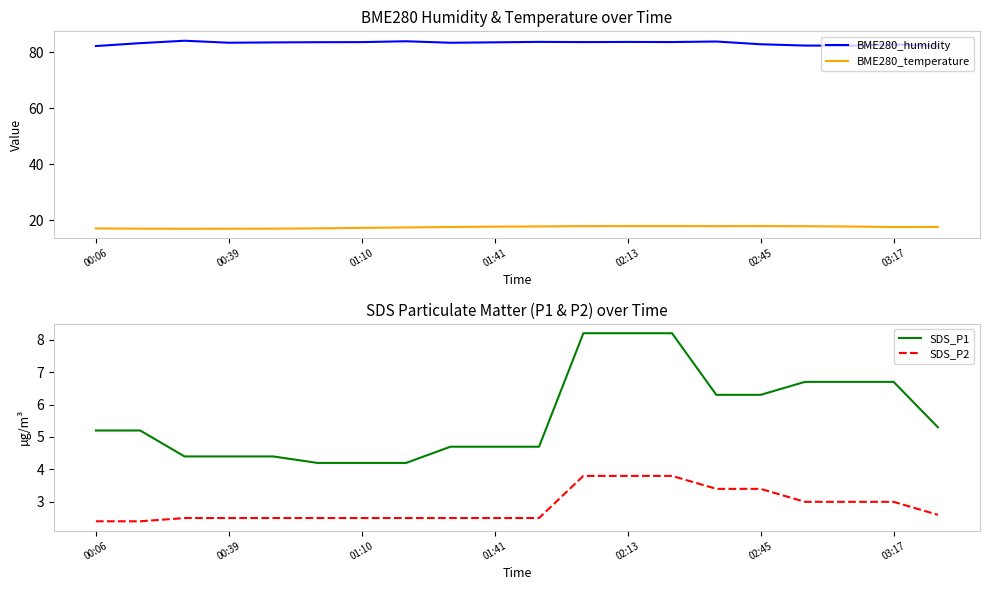

True or false: BME280_humidity has a value of 82.3 at 00:06.

True